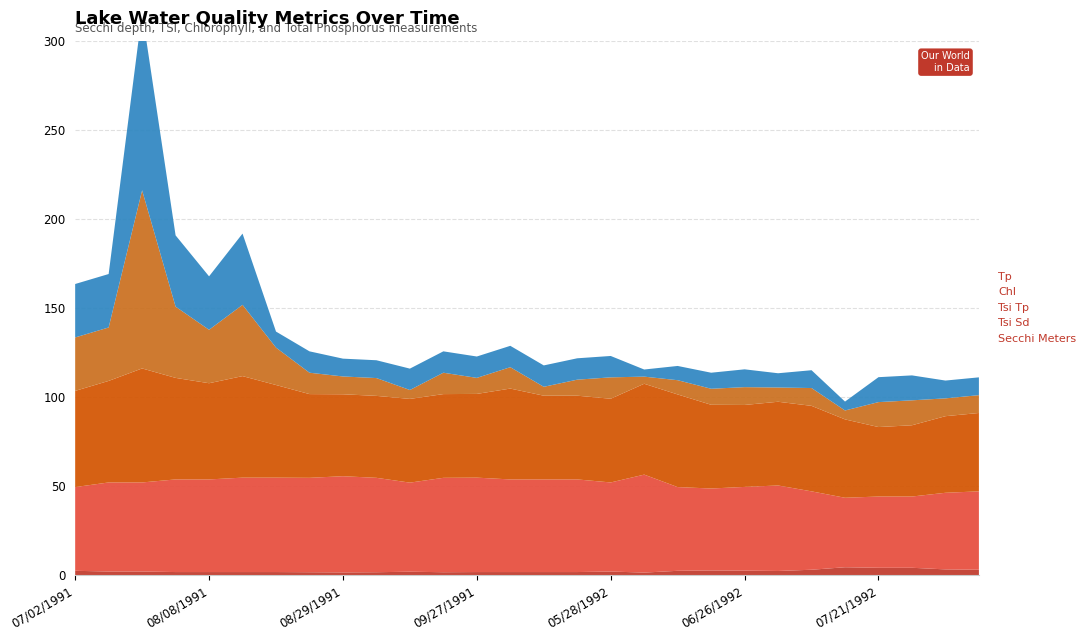

Reading left to right, list all the values displayed in this chart.

Secchi Meters: 2.4	2.0	2.0	1.7	1.7	1.7	1.7	1.6	1.5	1.6	1.9	1.6	1.7	1.7	1.7	1.7	2.0	1.4	2.4	2.6	2.5	2.3	3.0	4.4	4.1	4.1	3.2	3.0
Tsi Sd: 47.0	50.0	50.0	52.0	52.0	53.0	53.0	53.0	54.0	53.0	50.0	53.0	53.0	52.0	52.0	52.0	50.0	55.0	47.0	46.0	47.0	48.0	44.0	39.0	40.0	40.0	43.0	44.0
Tsi Tp: 54.0	57.0	64.0	57.0	54.0	57.0	52.0	47.0	46.0	46.0	47.0	47.0	47.0	51.0	47.0	47.0	47.0	51.0	52.0	47.0	46.0	47.0	48.0	44.0	39.0	40.0	43.0	44.0
Chl: 30.0	30.0	100.0	40.0	30.0	40.0	21.0	12.0	10.0	10.0	5.0	12.0	9.0	12.0	5.0	9.0	12.0	4.0	8.0	9.0	10.0	8.0	10.0	5.0	14.0	14.0	10.0	10.0
Tp: 30.0	30.0	100.0	40.0	30.0	40.0	9.0	12.0	10.0	10.0	12.0	12.0	12.0	12.0	12.0	12.0	12.0	4.0	8.0	9.0	10.0	8.0	10.0	5.0	14.0	14.0	10.0	10.0